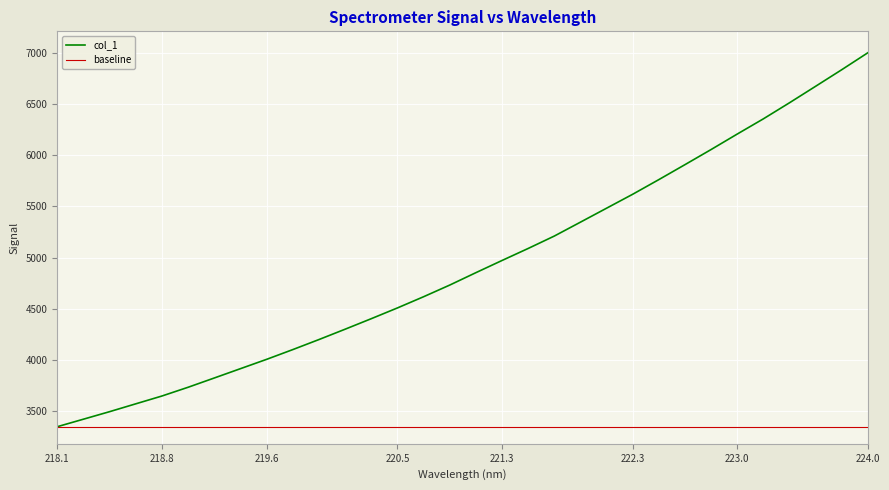

The col_1 series shows 1648.2 at 219.6. True or false?

False